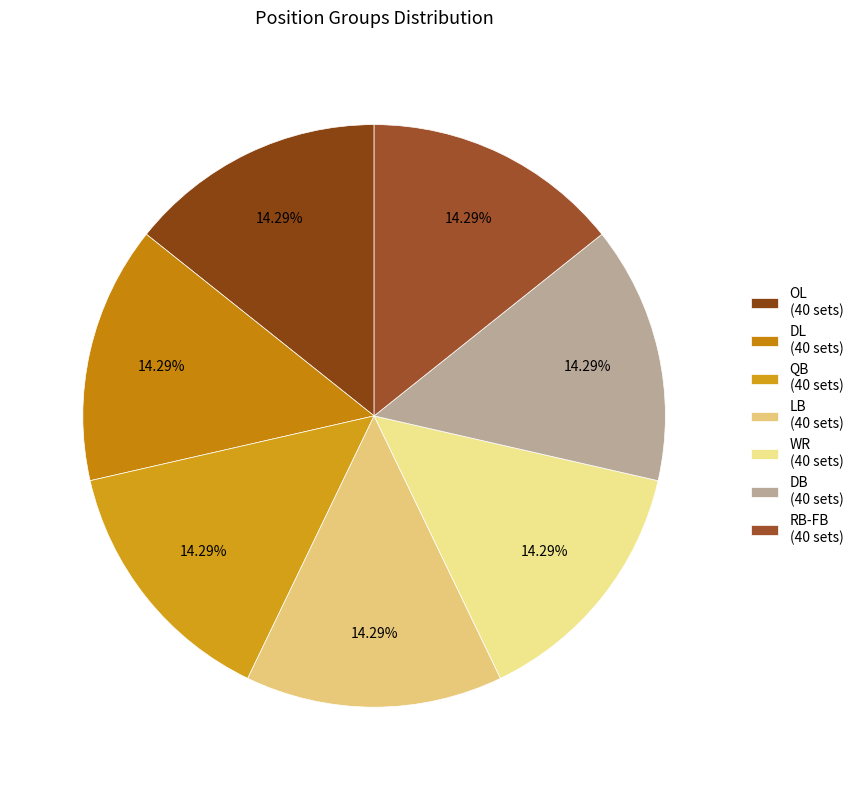

Count the number of slices in the pie.

7